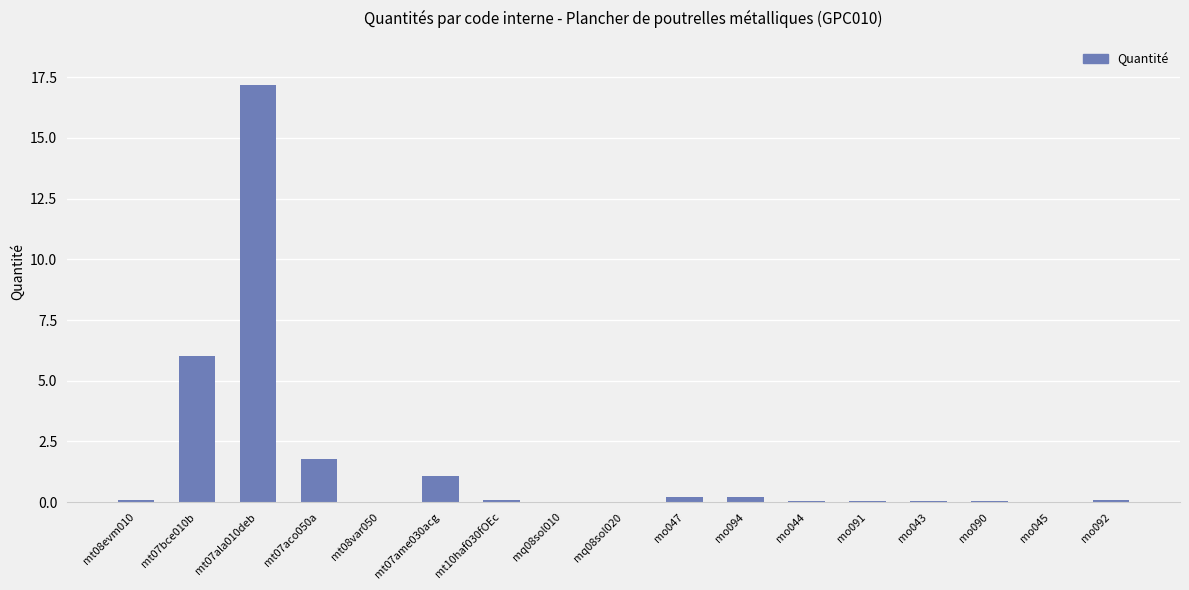

Where is the data nearest to the value 8?

mt07bce010b